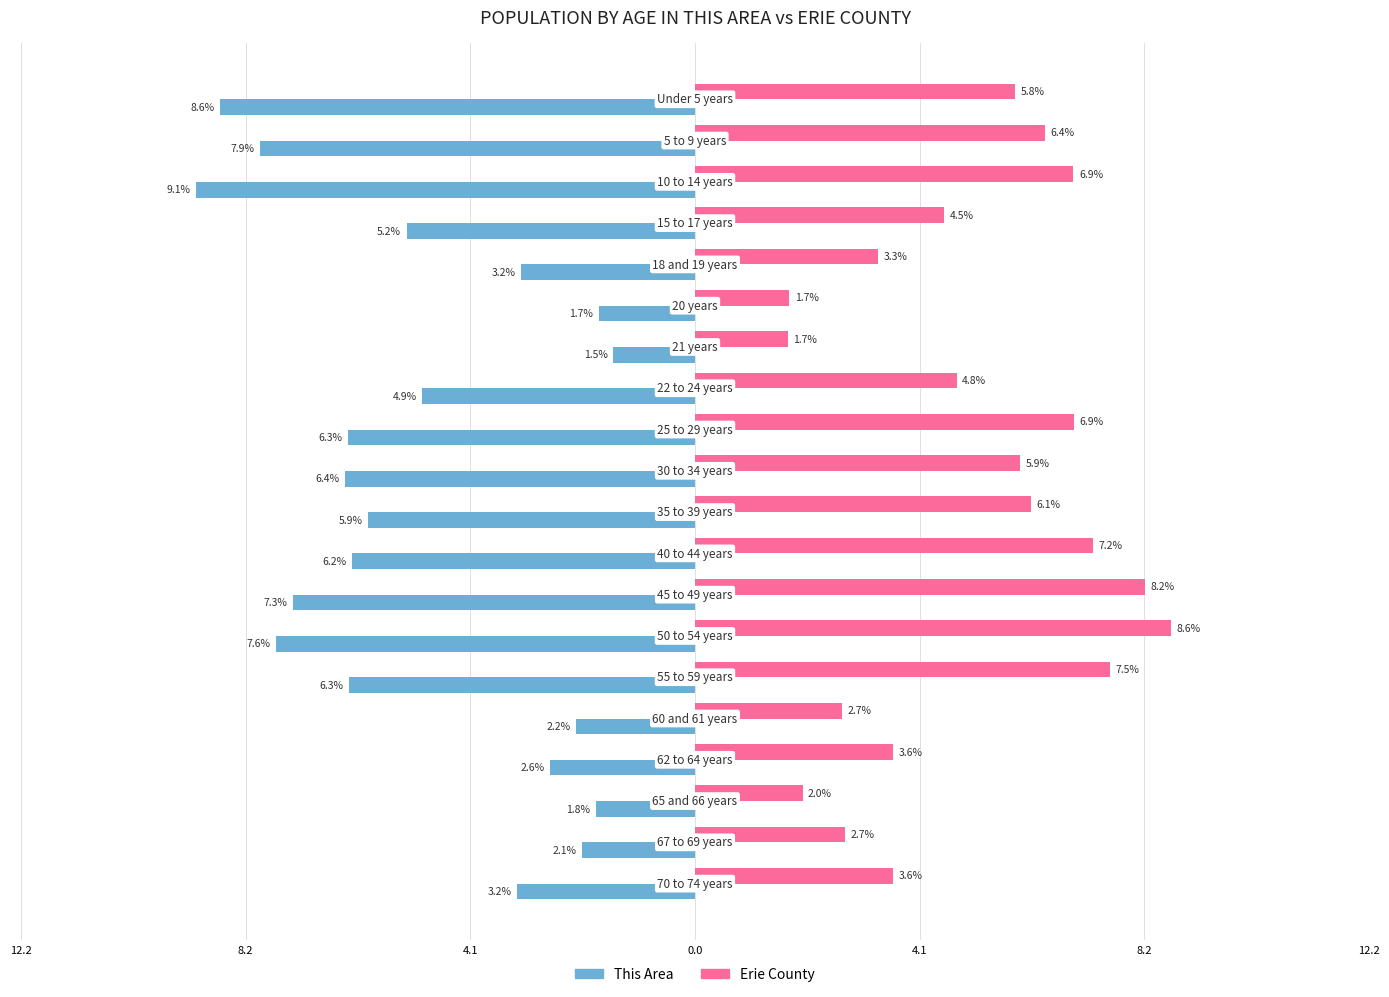

What is the difference between the maximum and minimum values in the This Area series?

7.6